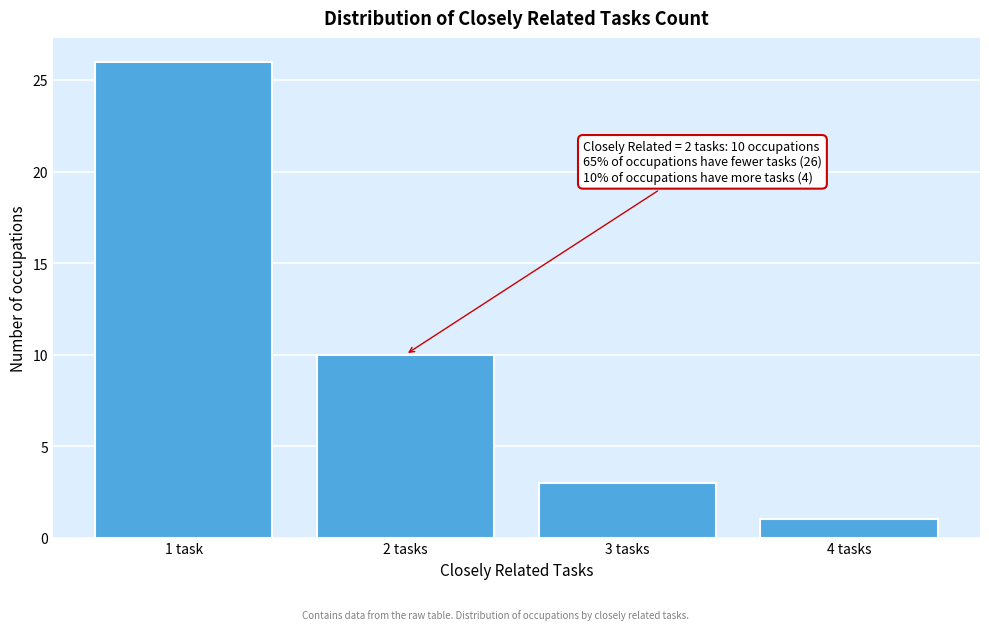

Reading right to left, transcribe all the data shown in this chart.

4 tasks=1	3 tasks=3	2 tasks=10	1 task=26